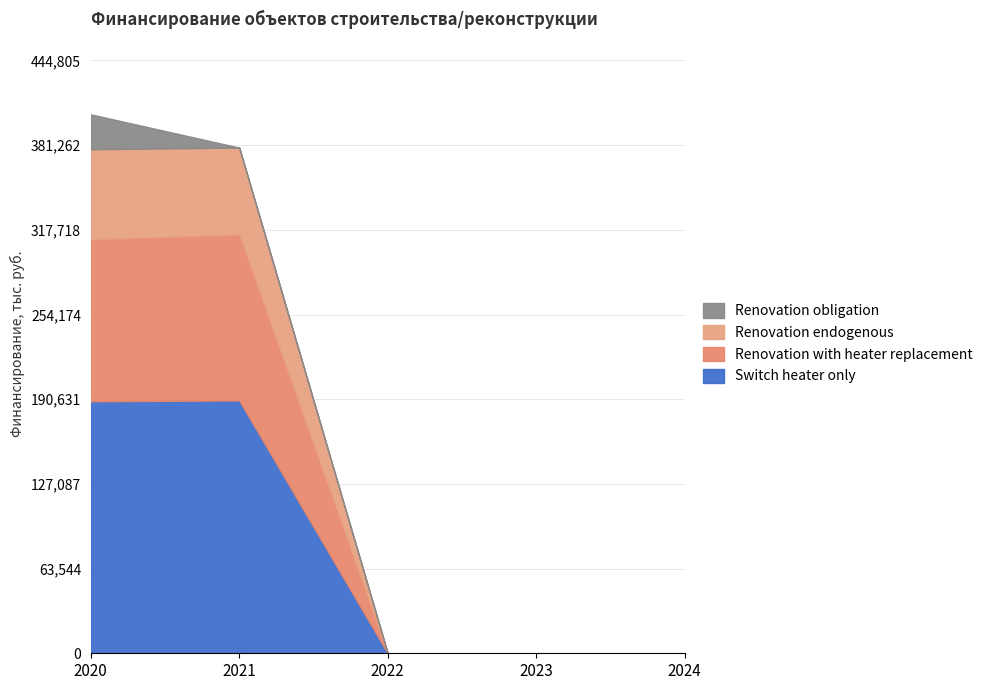

Which has a higher value, 2021 or 2020?

2021